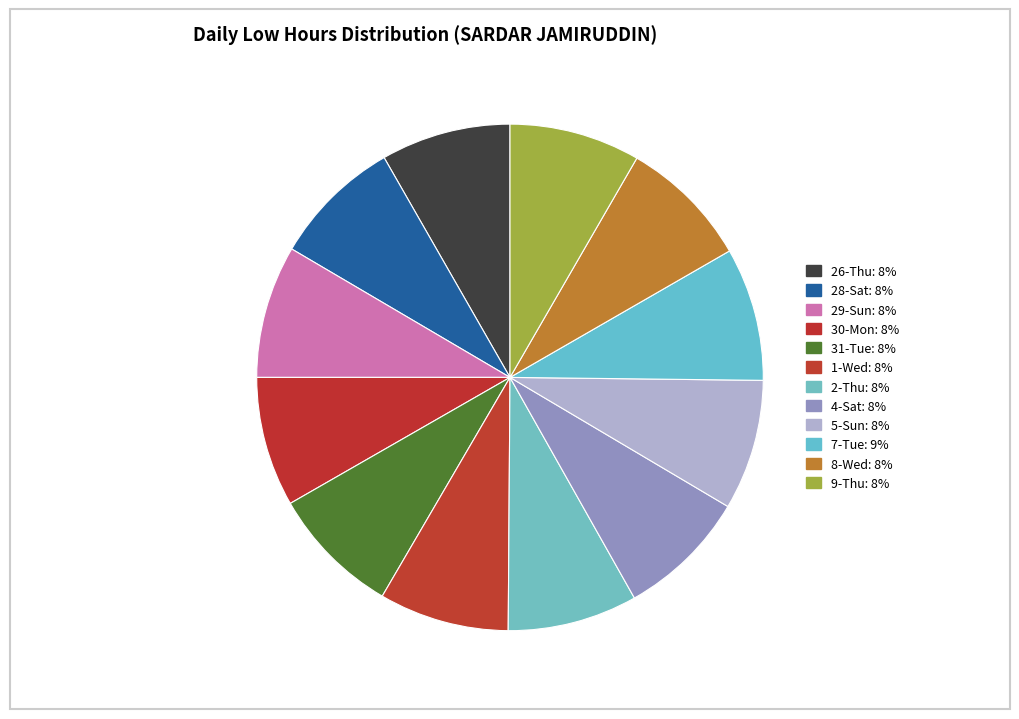

Is the sum of 2-Thu and 26-Thu greater than half?

No